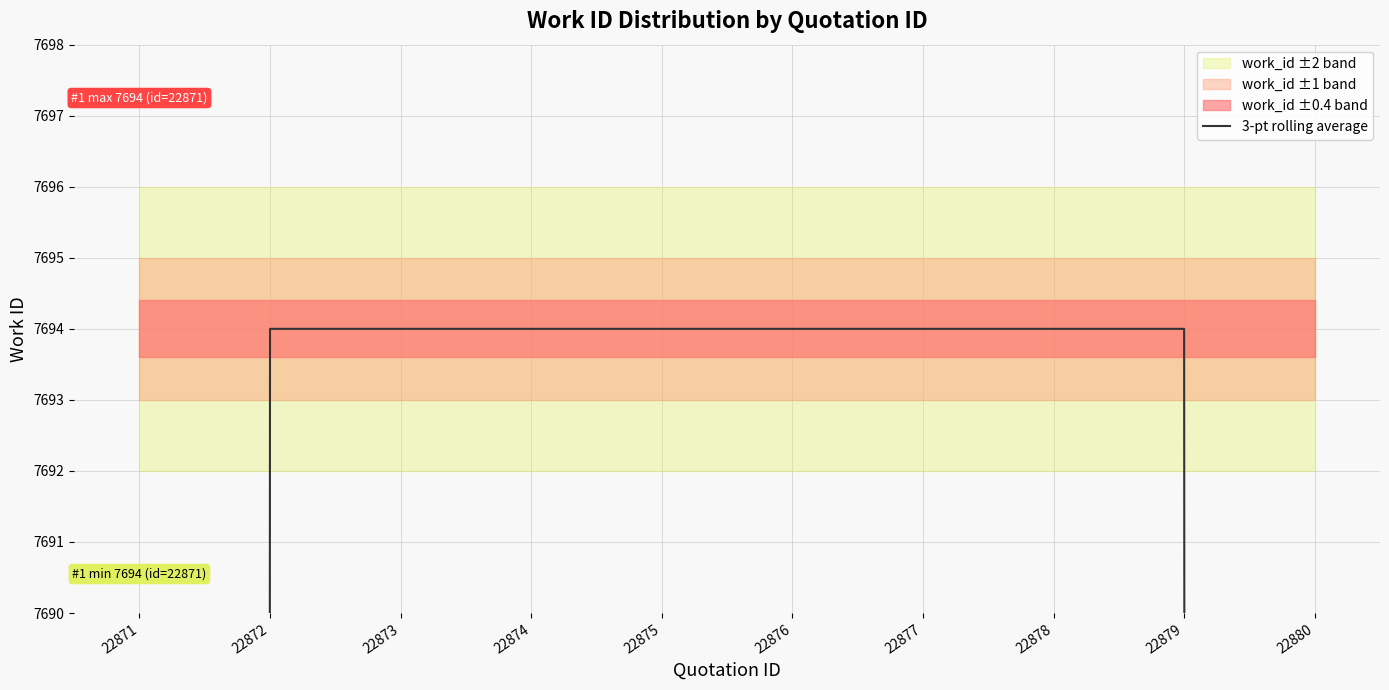

Is it true that the value at 22877 is 7694.0?

True